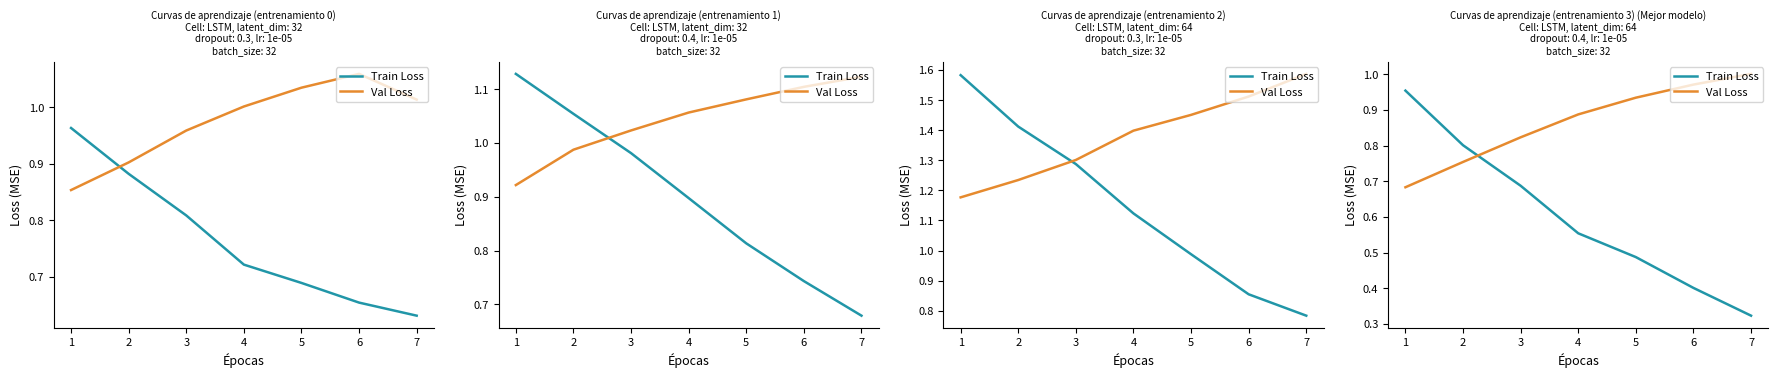

What is the difference between the highest and lowest values at 3?

0.1